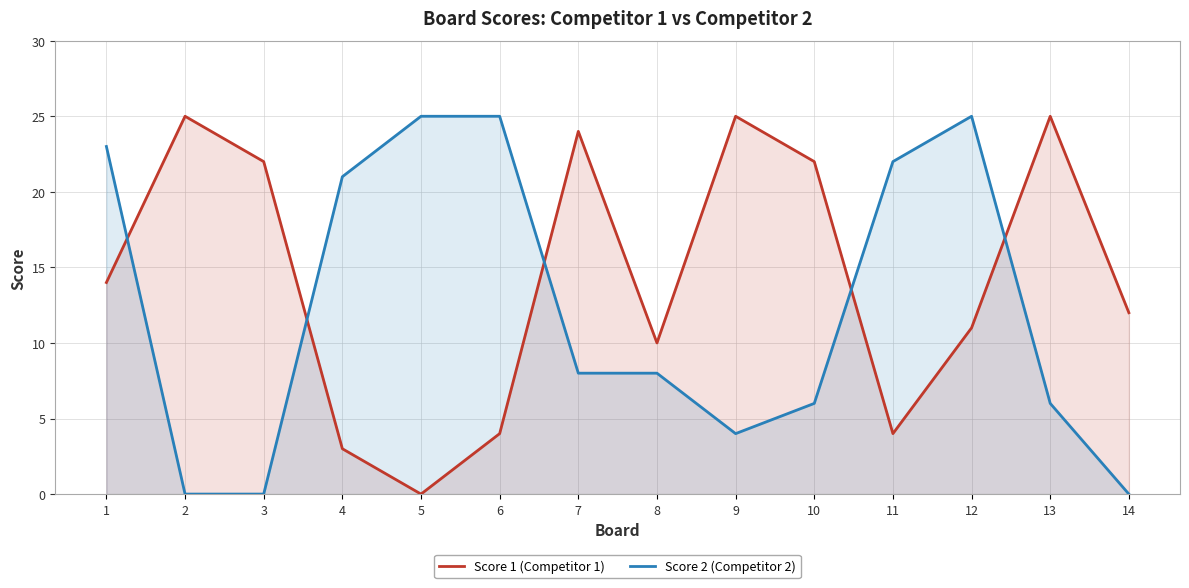

What is the sum of all Score 2 (Competitor 2) values?

173